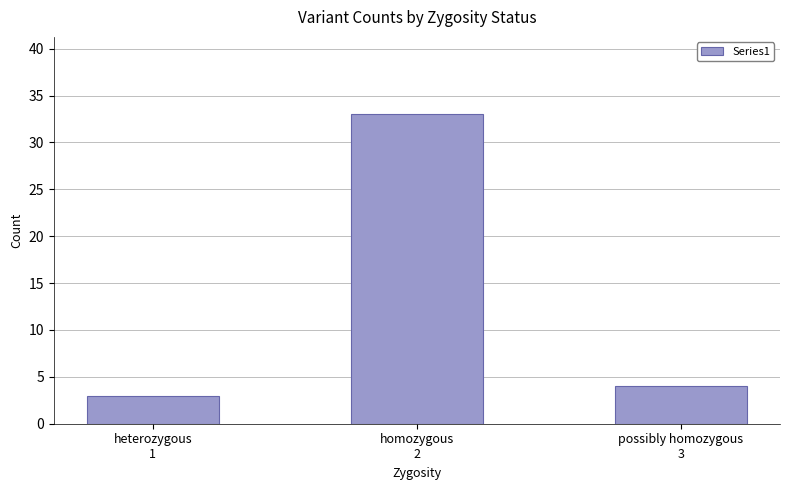

List the labels in order of value, largest first.

homozygous
2, possibly homozygous
3, heterozygous
1